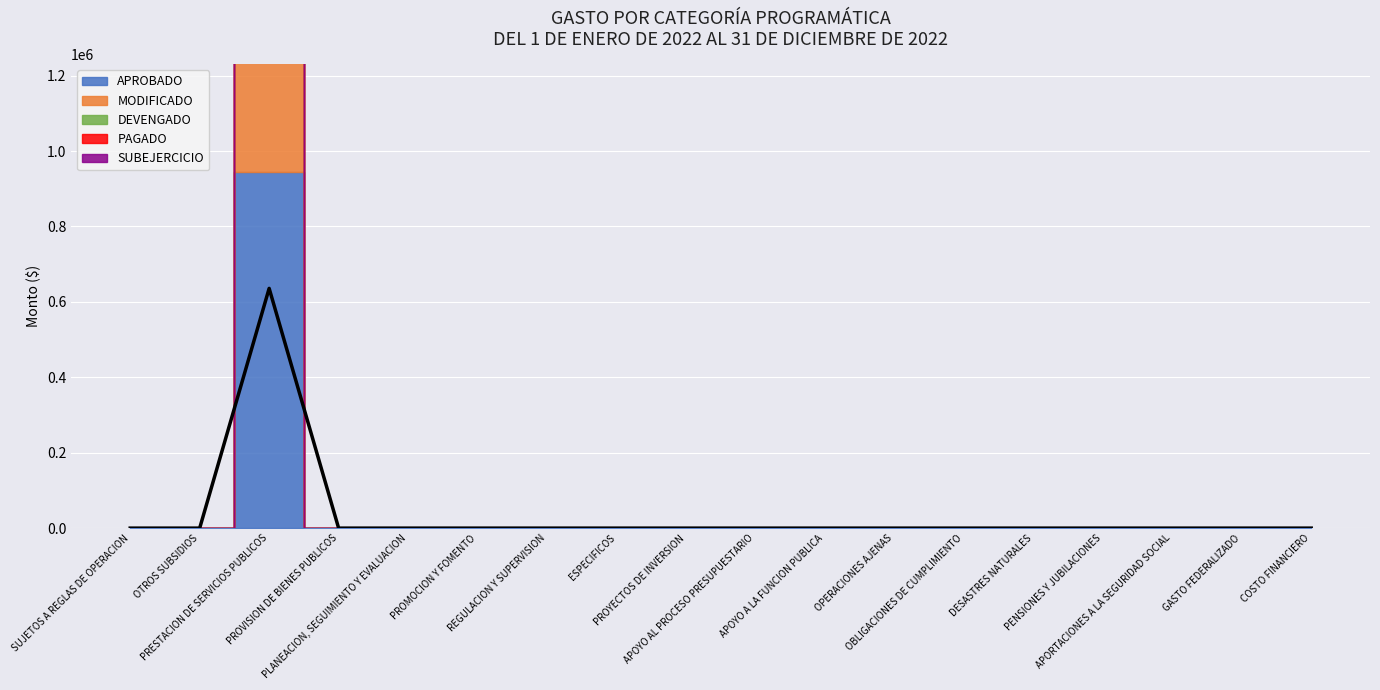

Is it true that PAGADO equals 635733.4 at PRESTACION DE SERVICIOS PUBLICOS?

True